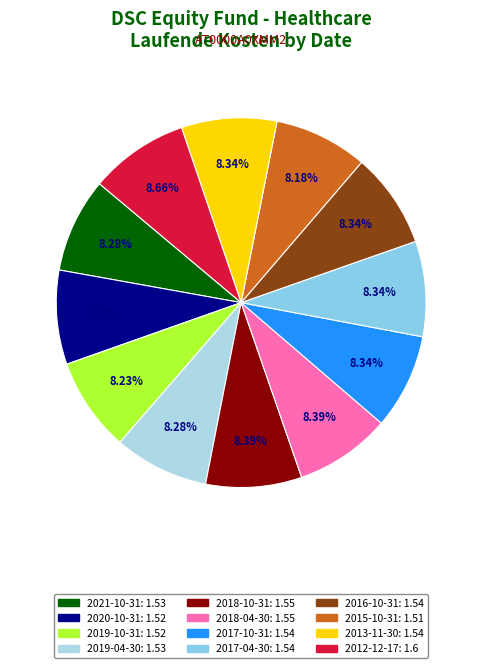

Does 2018-10-31 account for over 50% of the chart?

No